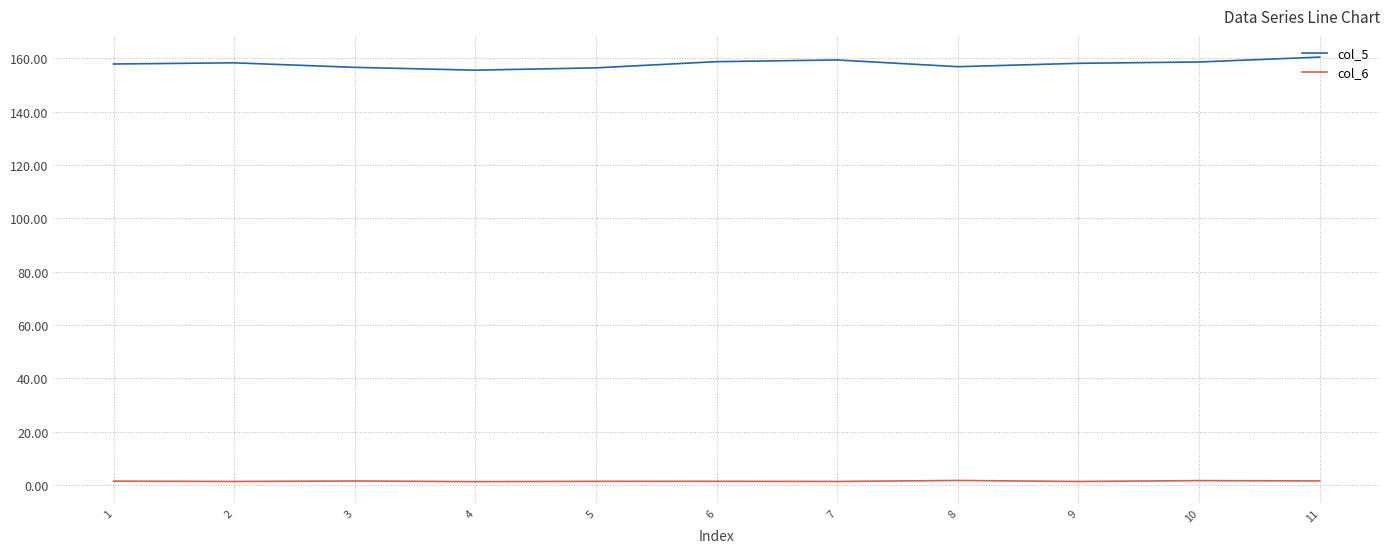

How many series are shown in this chart?

2